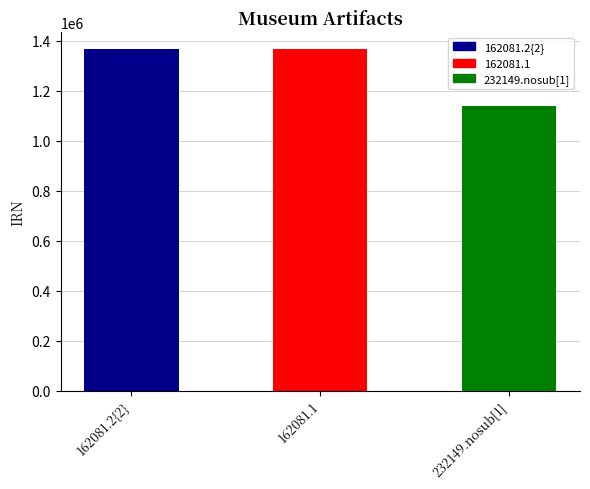

What is the approximate value at 232149.nosub[1]?

1139225